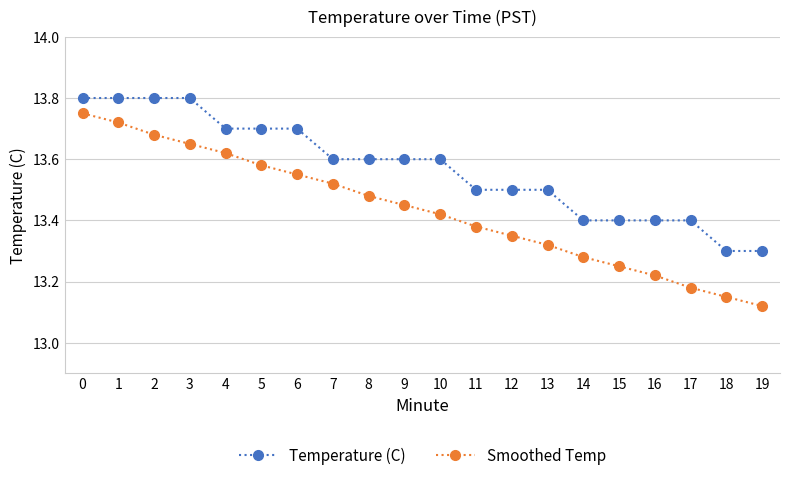

True or false: Temperature (C) and Smoothed Temp cross at least once.

False